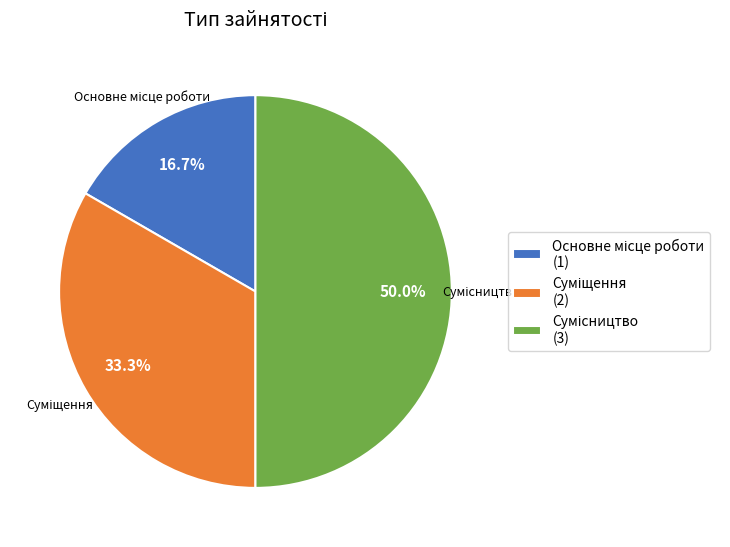

What percentage is the Основне місце роботи slice, to the nearest percent?

17%